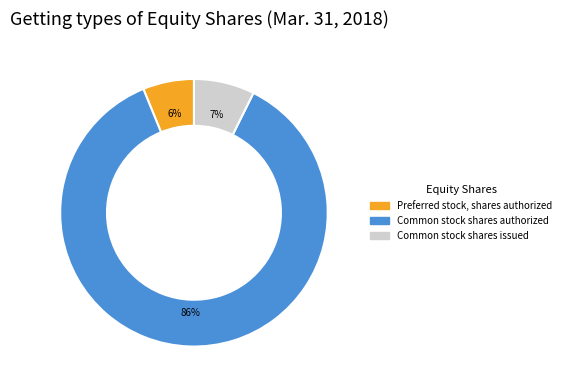

Is it true that Preferred stock, shares authorized is 6% of the pie?

True